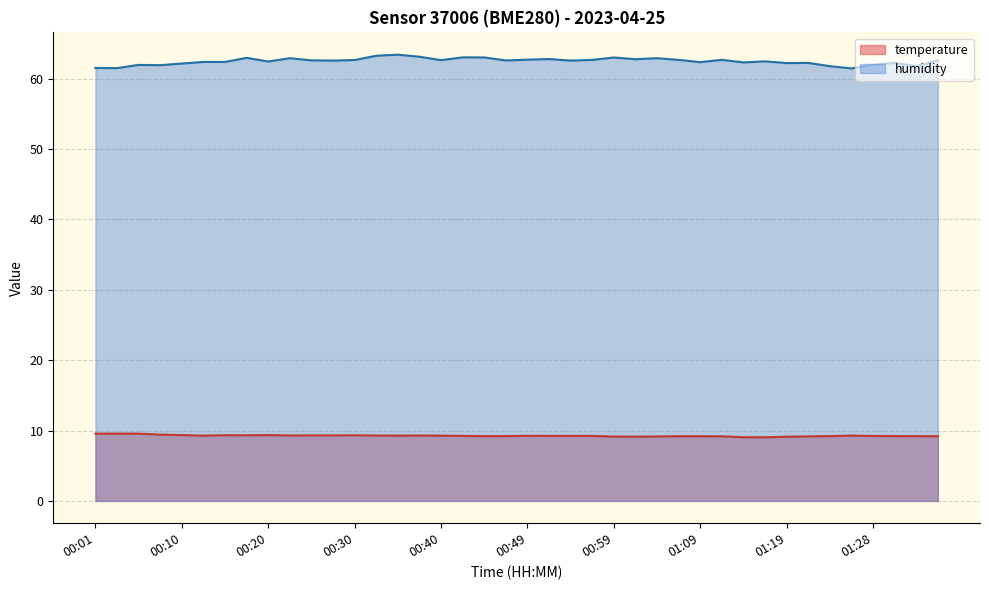

At which category is the sum across all series the highest?

00:35